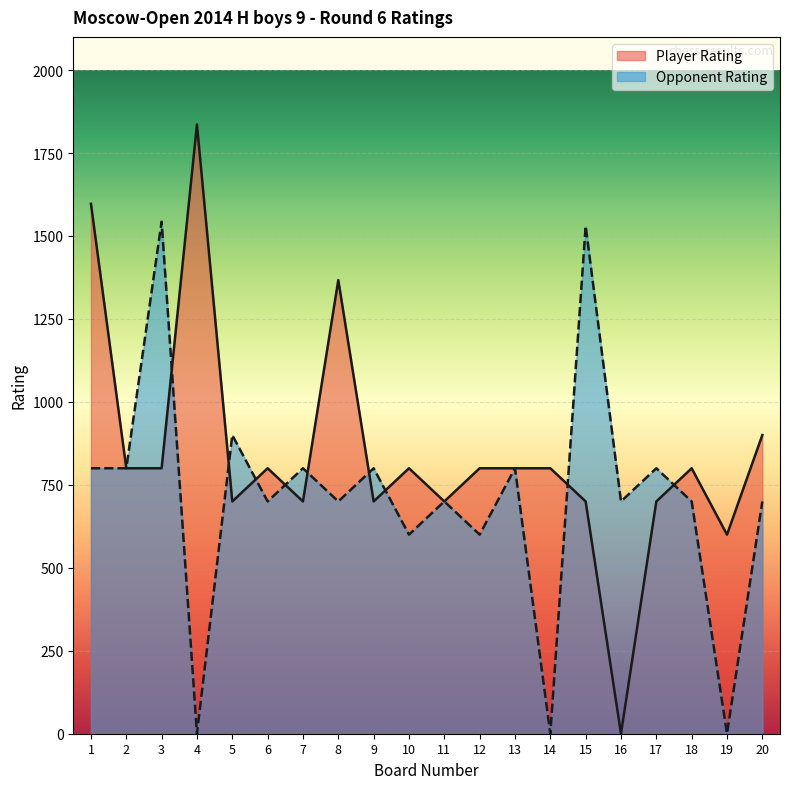

How many times do Player Rating and Opponent Rating cross each other?

9